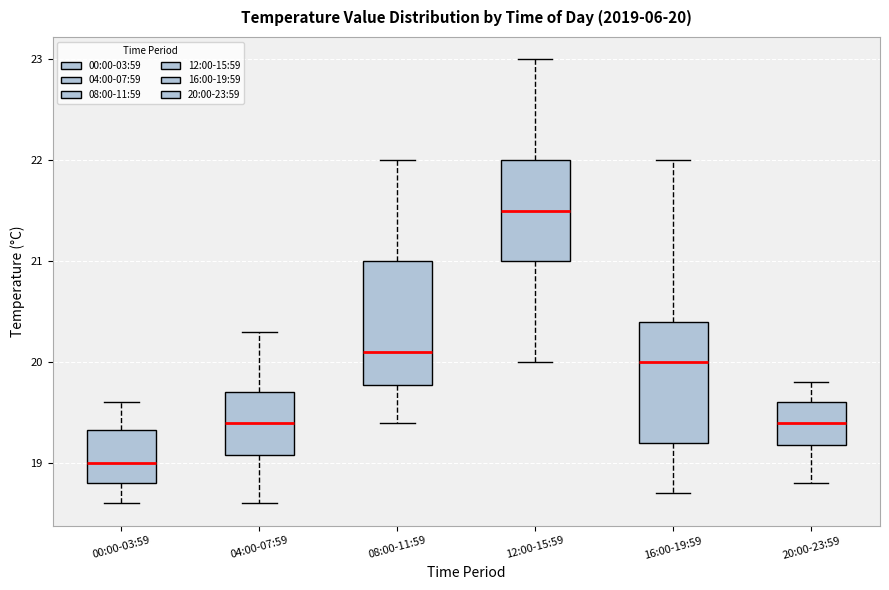

Which box has the lowest median line?

00:00-03:59